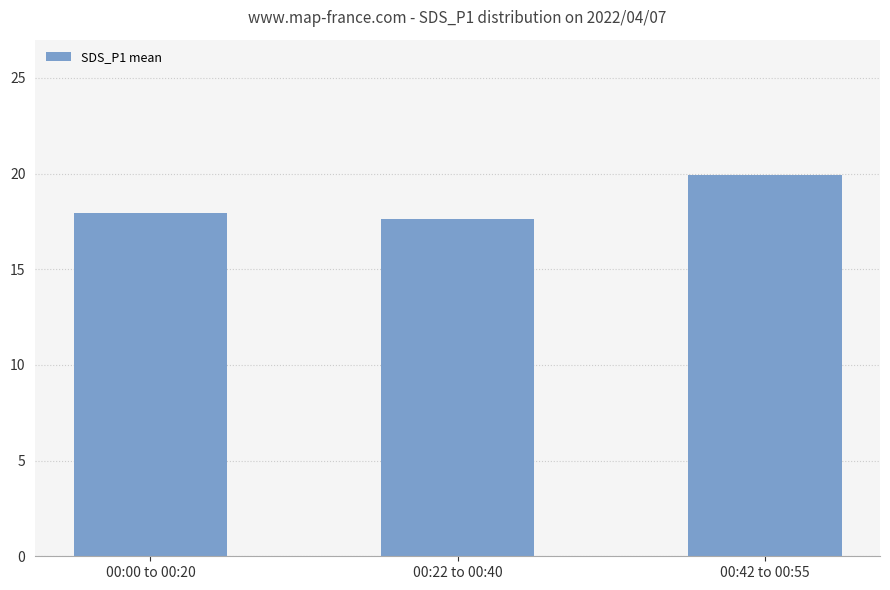

How many values are between 17 and 19?

2